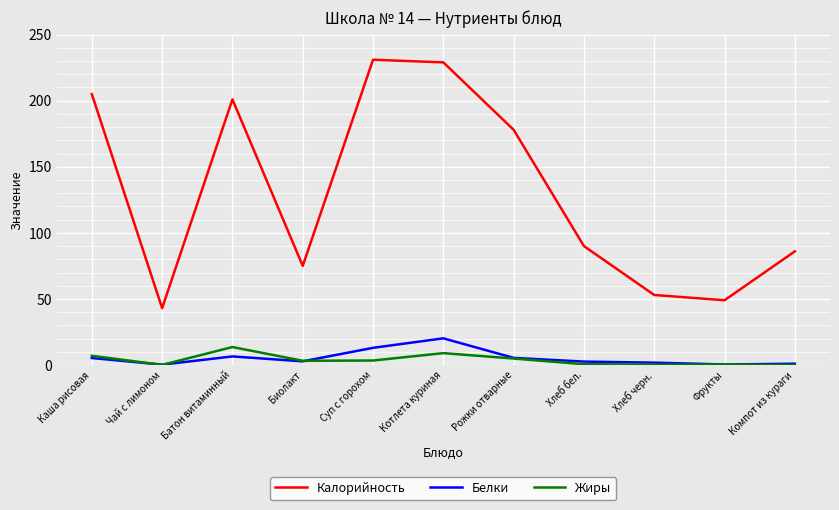

What are all the series names shown in the legend?

Калорийность, Белки, Жиры